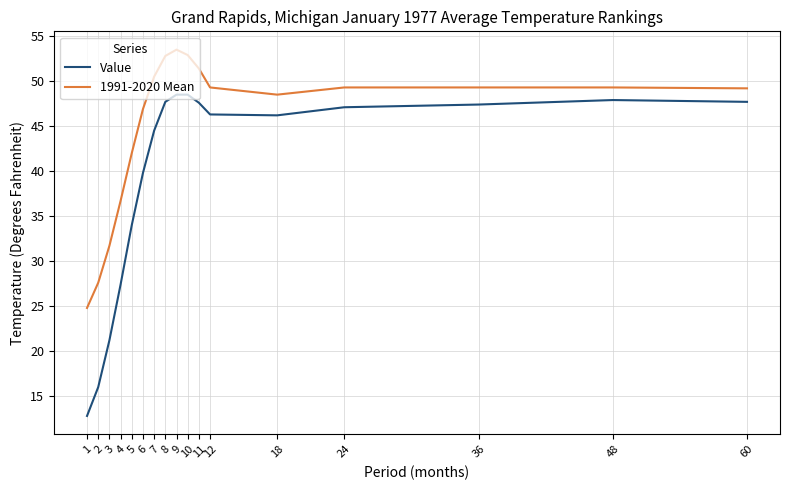

Which series has the largest range (max minus min)?

Value